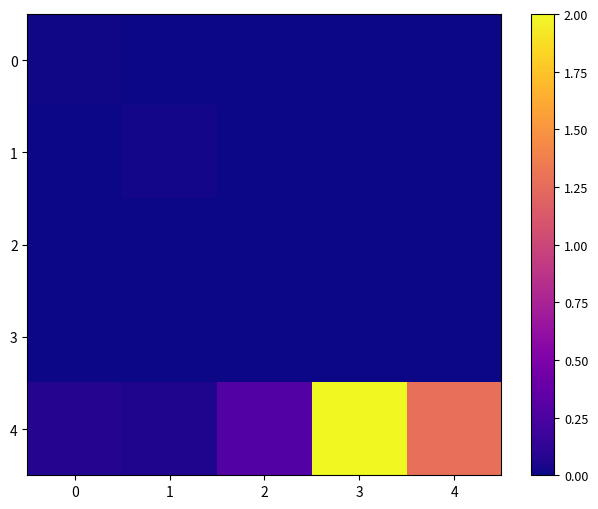

Reading right to left, list all the values displayed in this chart.

0: 4=0.0	3=0.0	2=0.0	1=0.0	0=0.0
1: 4=0.0	3=0.0	2=0.0	1=0.0	0=0.0
2: 4=0.0	3=0.0	2=0.0	1=0.0	0=0.0
3: 4=0.0	3=0.0	2=0.0	1=0.0	0=0.0
4: 4=1.3	3=2.0	2=0.3	1=0.1	0=0.1